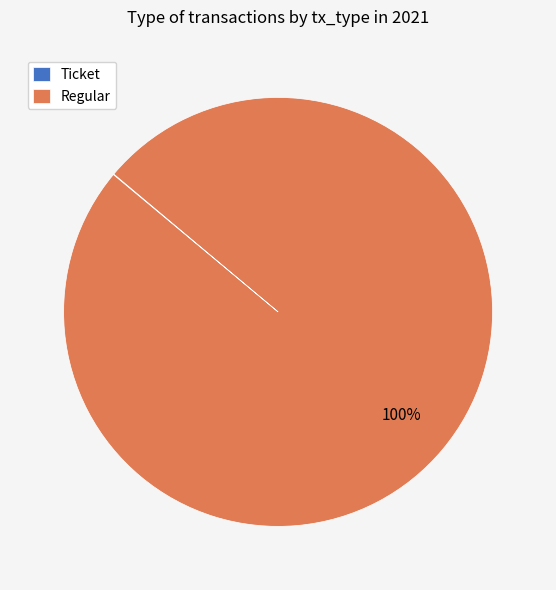

The Regular slice represents 87% of the pie. True or false?

False